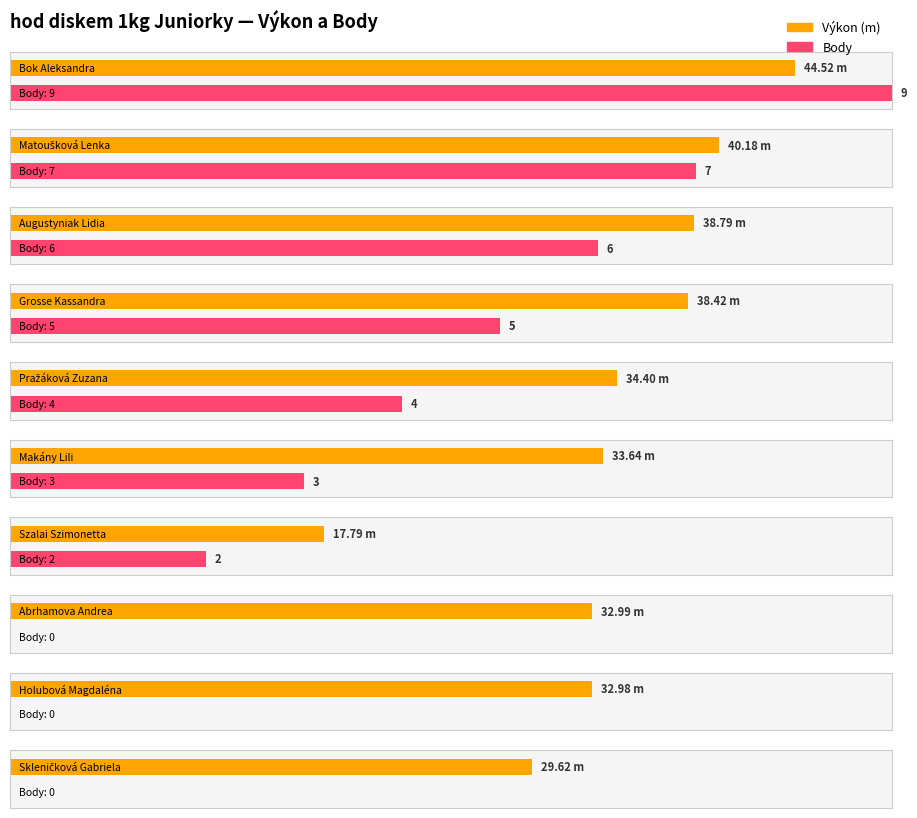

The Výkon series shows 56.0 at Makány Lili. True or false?

False